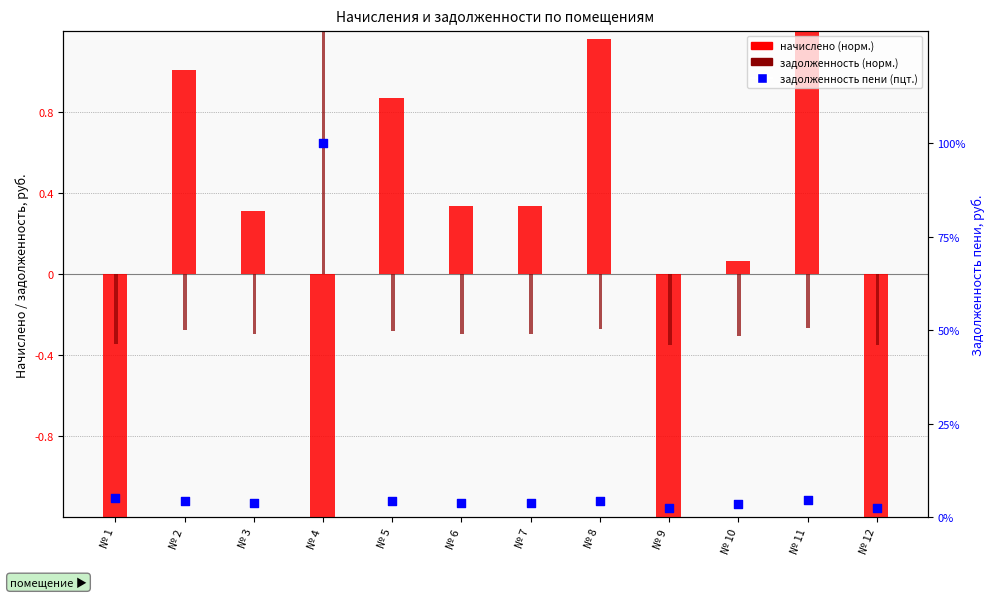

Which series has the largest Y range (max minus min)?

задолженность пени (пцт.)